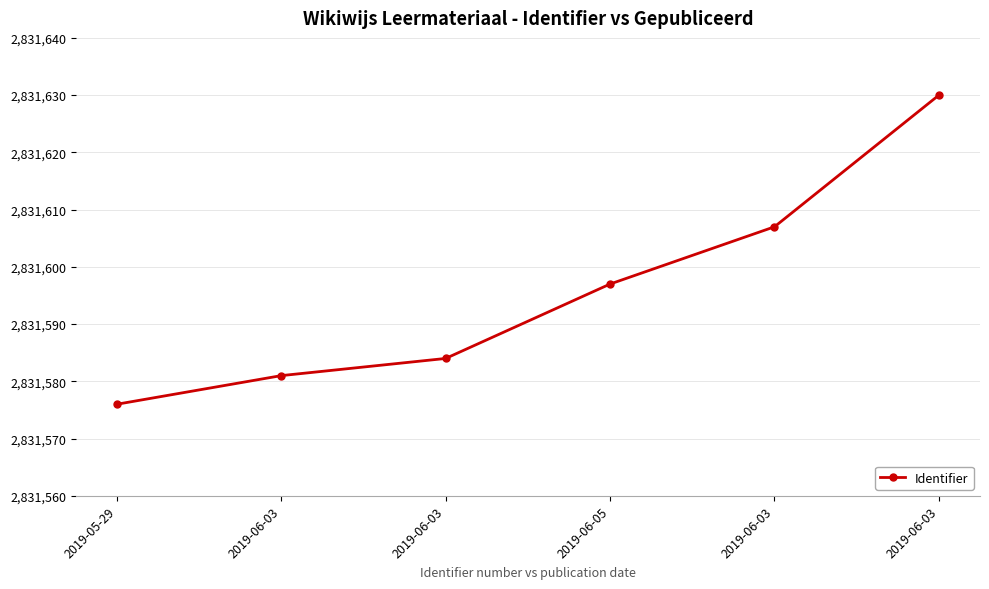

At which label is the value closest to 2831603?

2019-06-03